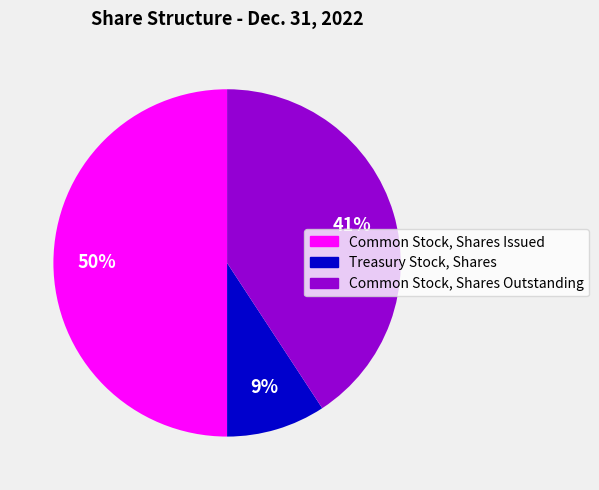

Is Common Stock, Shares Outstanding the majority of the pie?

No